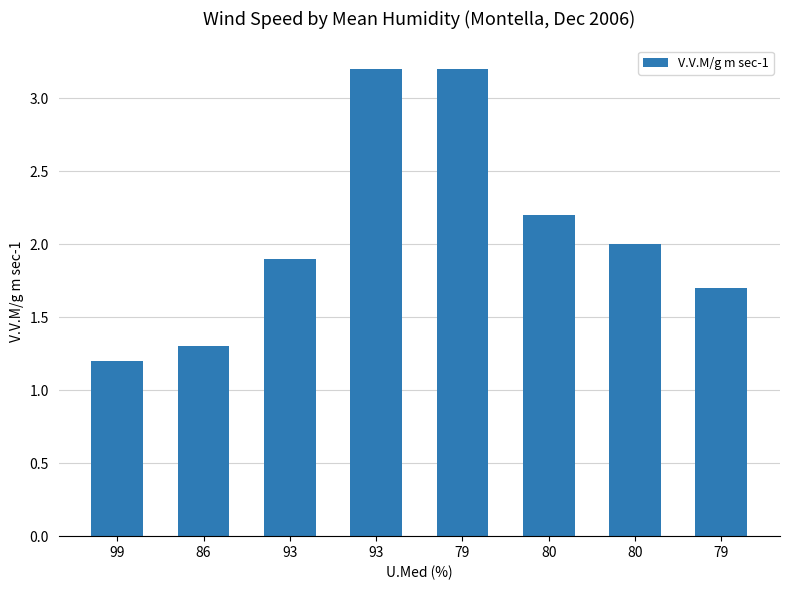

Rank the categories by value from highest to lowest.

93, 79, 80, 80, 93, 79, 86, 99